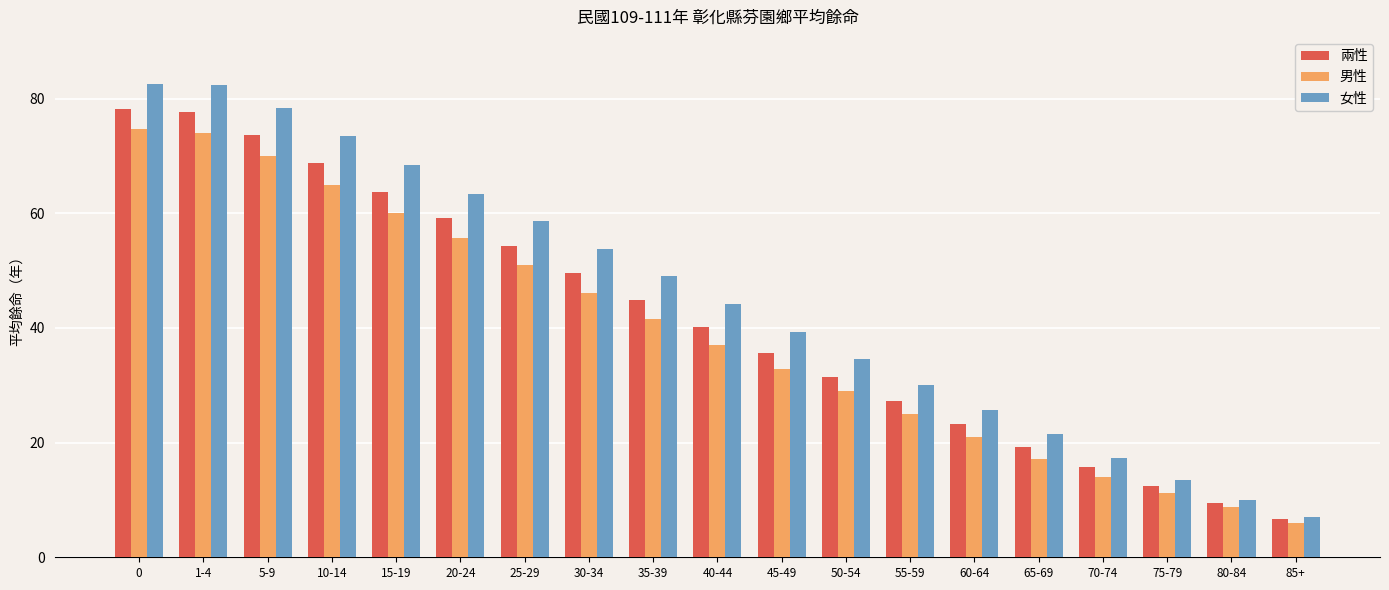

What is the maximum value shown in the chart?

82.5